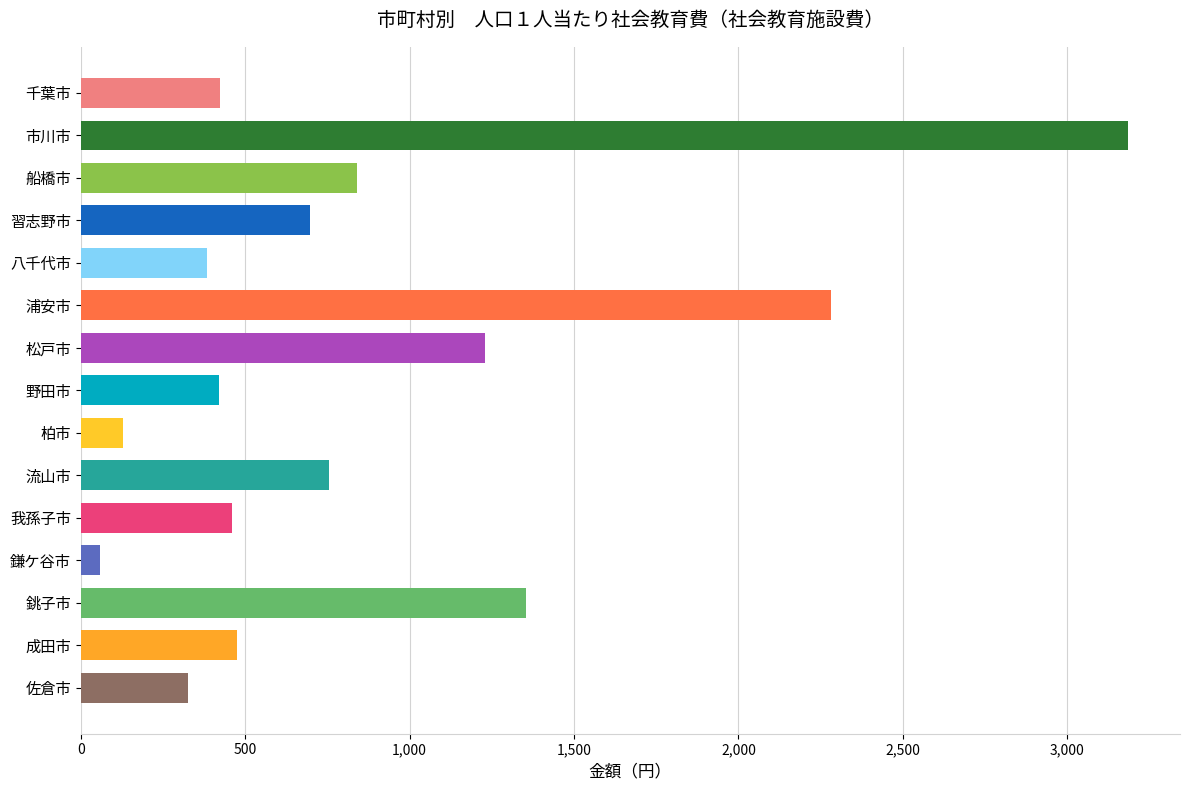

Between 銚子市 and 八千代市, which is larger?

銚子市